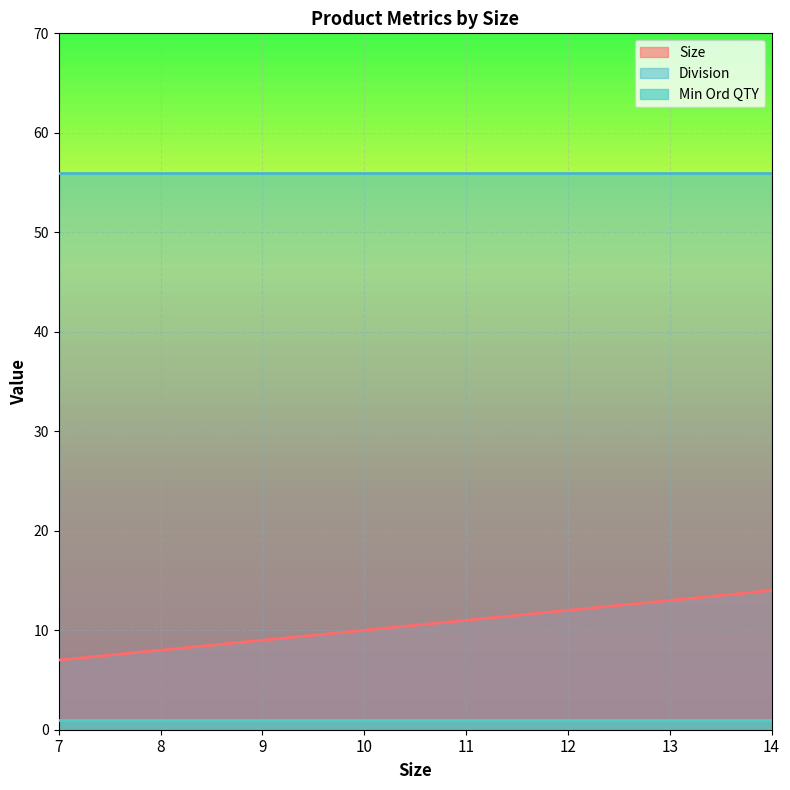

True or false: Size and Division cross at least once.

False